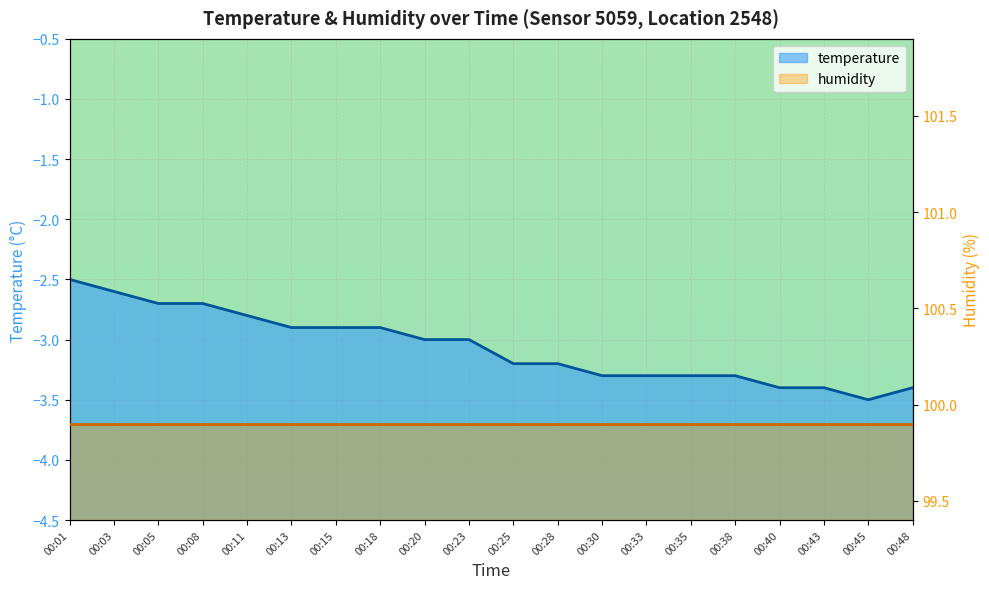

Which has a higher value, 00:13 or 00:30?

00:13